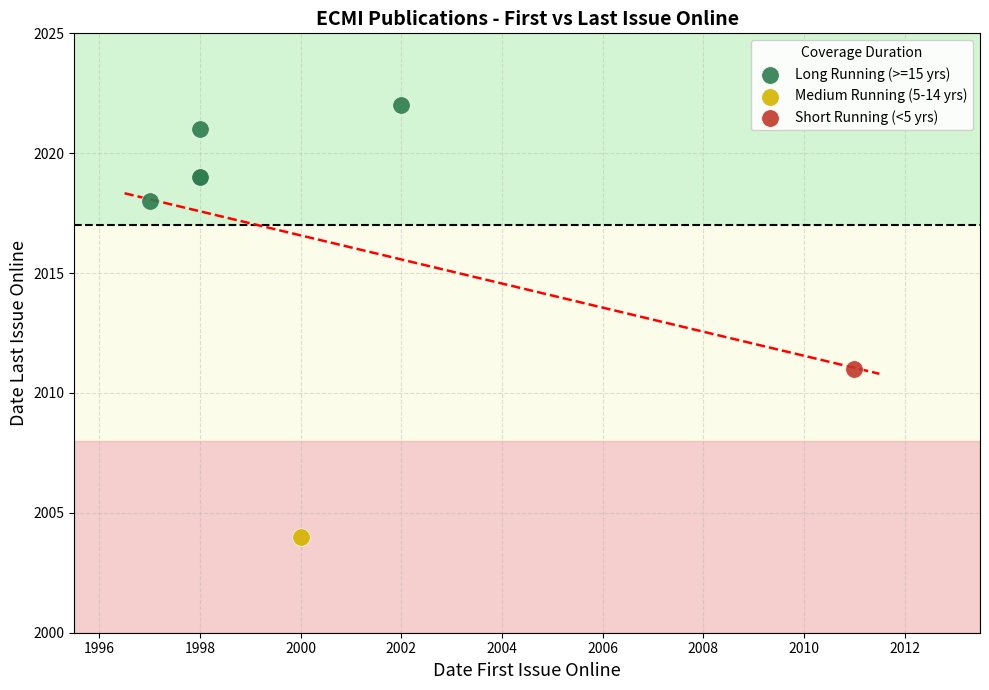

What are all the series names shown in the legend?

Long Running (>=15 yrs), Medium Running (5-14 yrs), Short Running (<5 yrs)